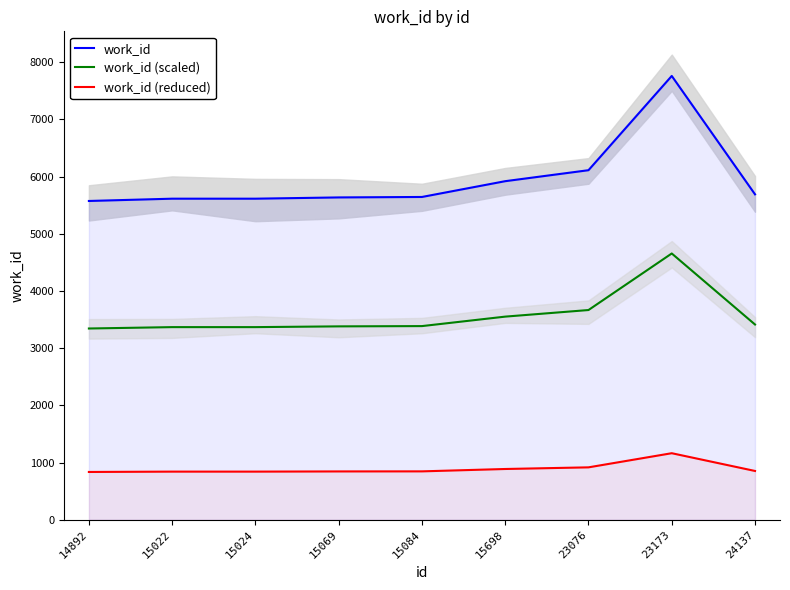

Where is the first local maximum for work_id (reduced)?

23173